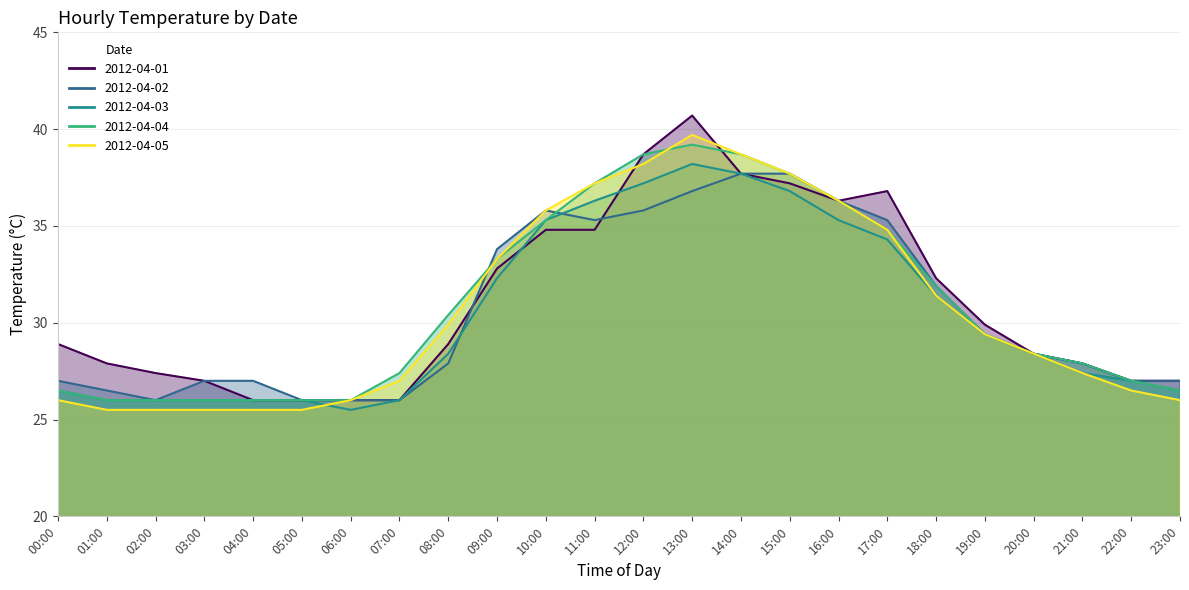

At which category does the chart reach its minimum across all series?

06:00